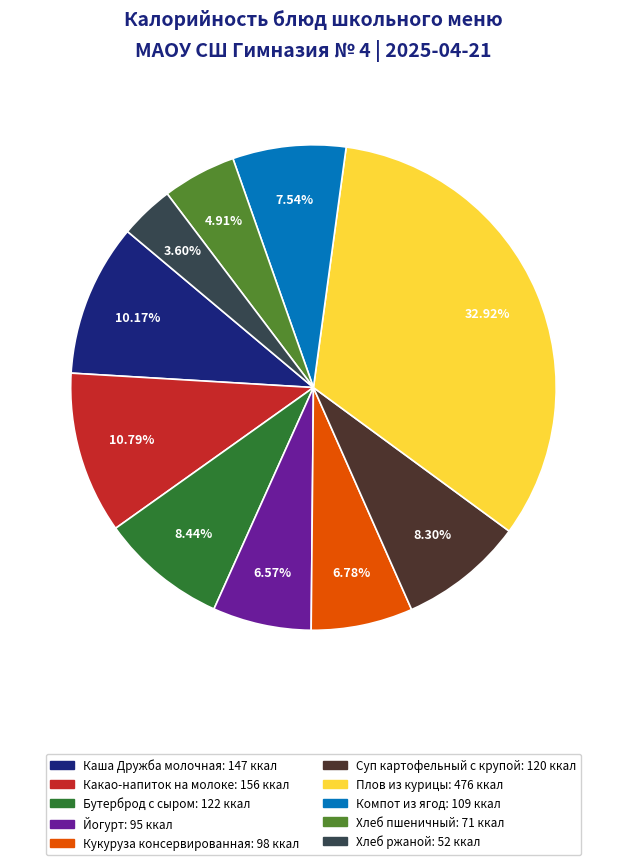

What percentage is the Каша Дружба молочная slice, to the nearest percent?

10%